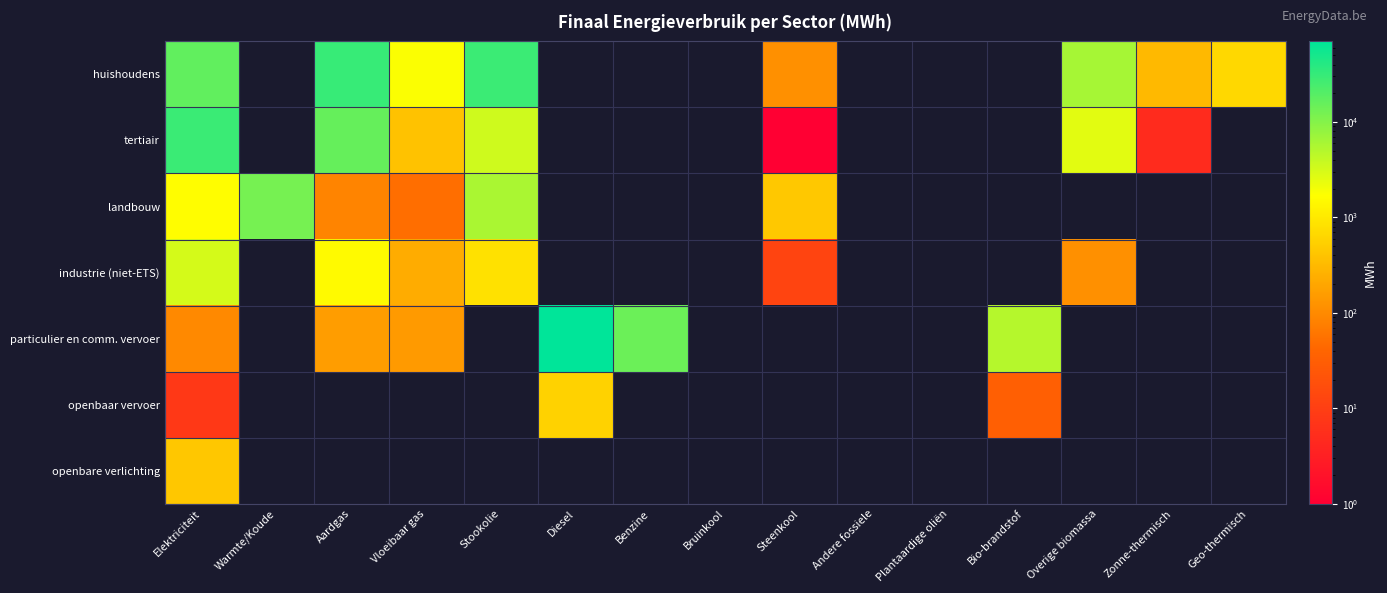

What is the maximum value for industrie (niet-ETS)?

3138.2